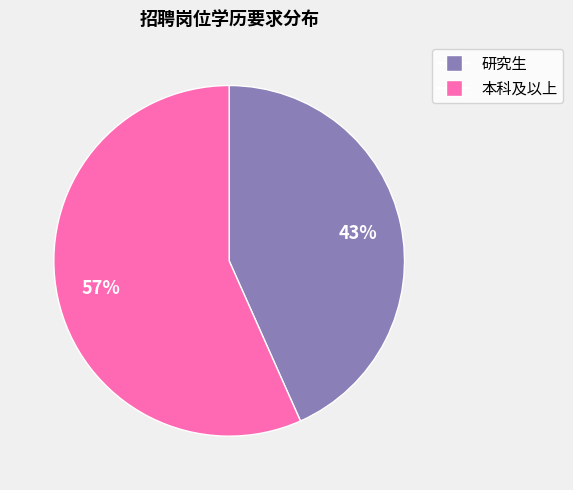

Does any single category account for the majority?

Yes